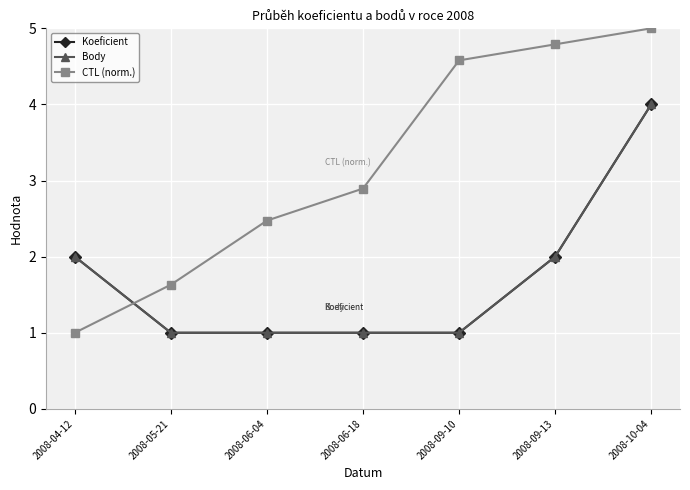

What is the difference between the maximum and minimum values in the CTL (norm.) series?

4.0